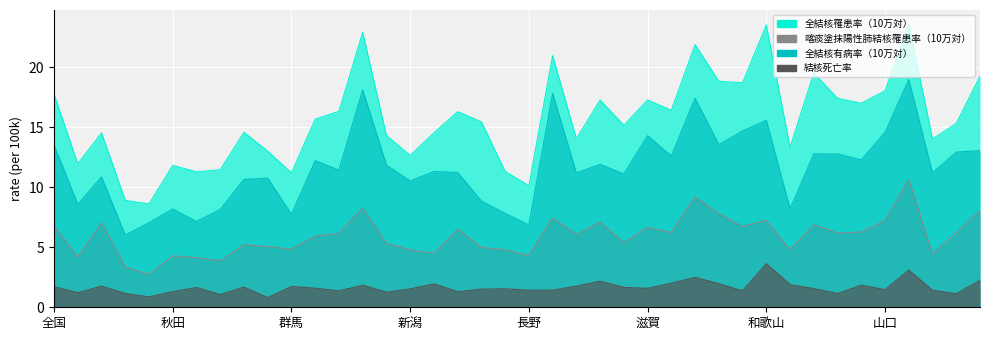

What is the sum of all 全結核罹患率（10万対） values?

626.0